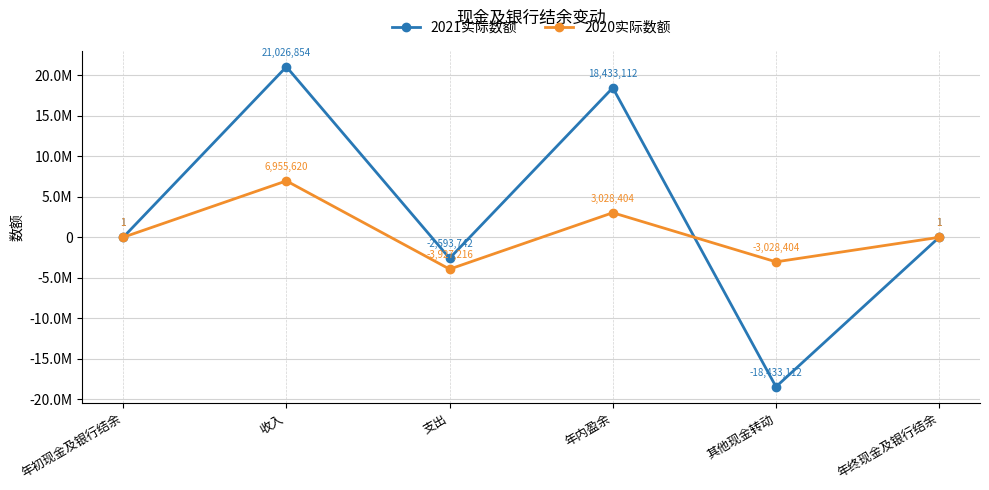

What are all the series names shown in the legend?

2021实际数额, 2020实际数额